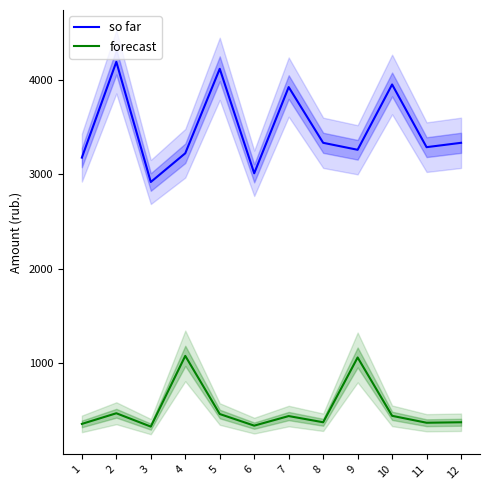

Which series has the largest range (max minus min)?

so far